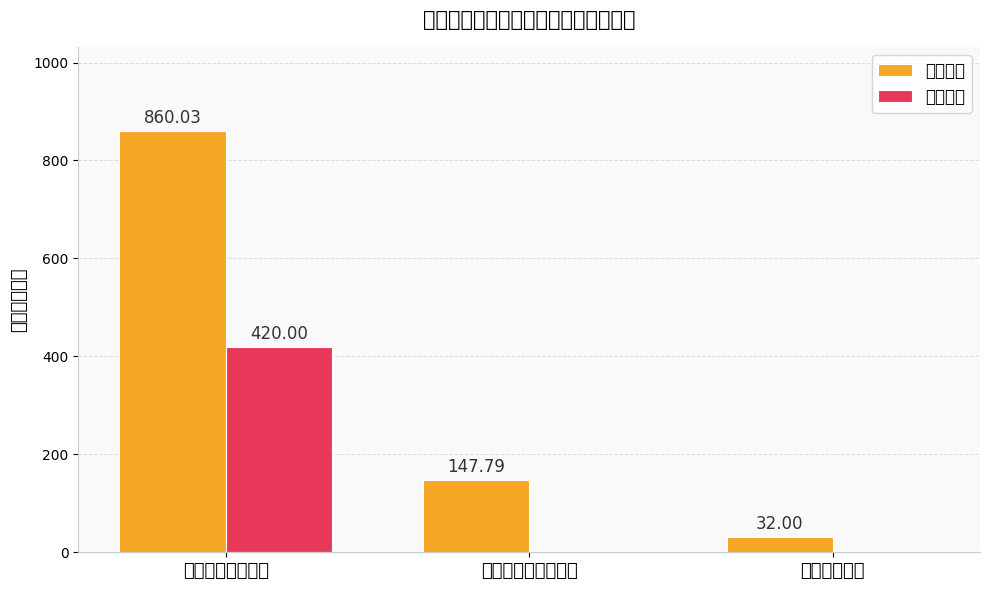

What is the label of the 1st bar from the right?

卫生健康支出